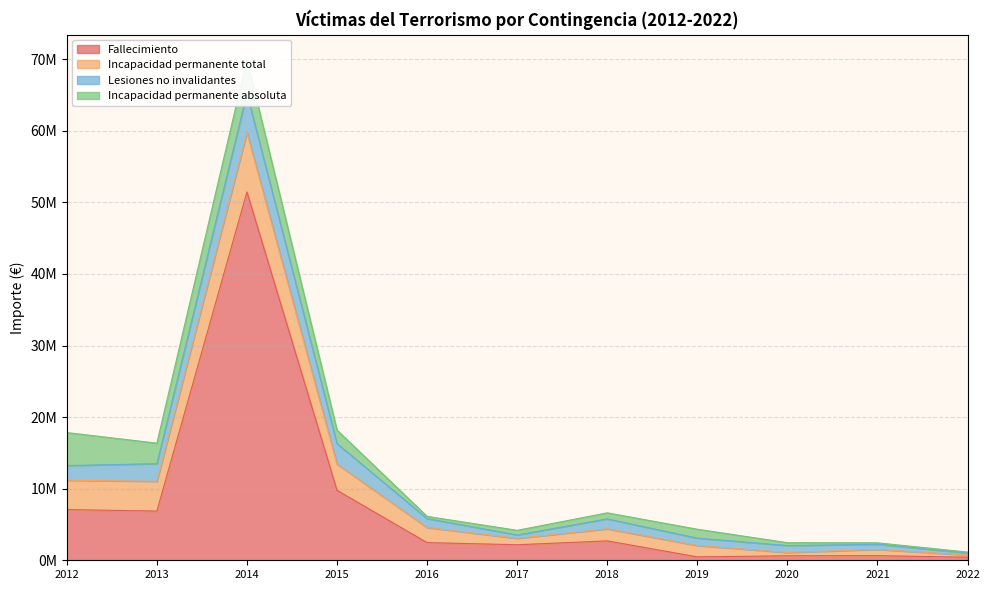

Which series has the largest range (max minus min)?

Fallecimiento